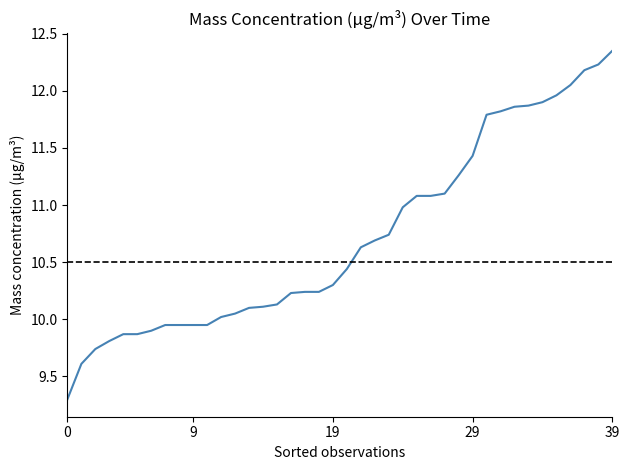

What is the minimum value shown in the chart?

9.3